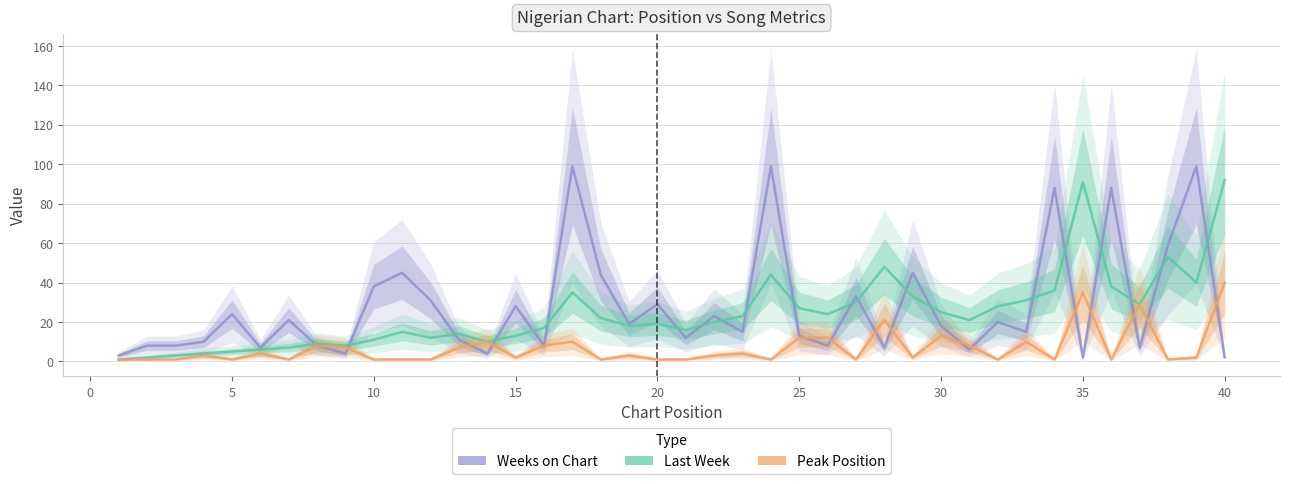

What is the maximum value for Last Week?

92